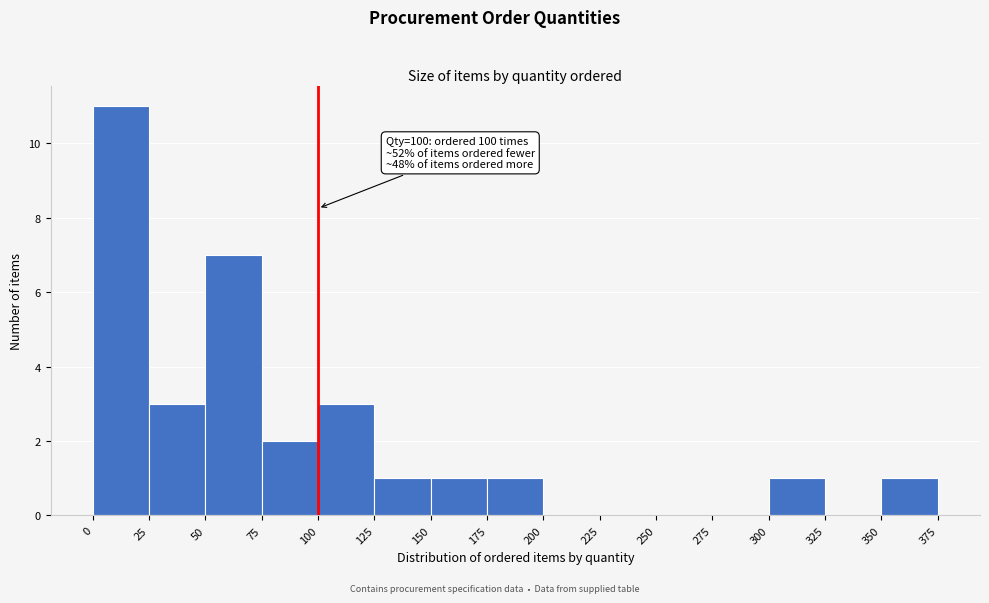

Which range on the x-axis has the tallest bar?

0 to 25